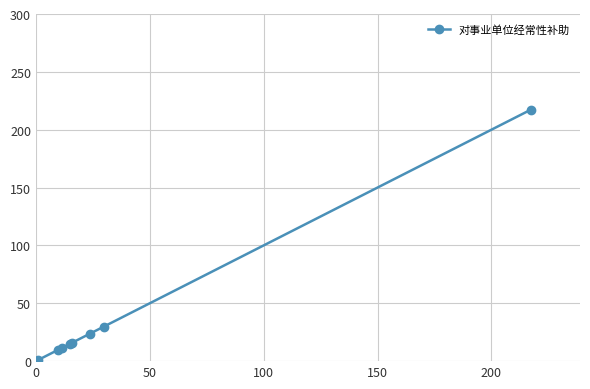

What is the average value?

40.4